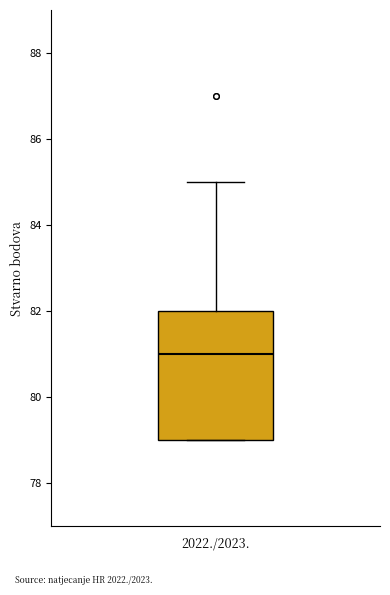

Read this box plot against the y-axis: the position of the median line, the range covered by the box, and the ends of both whiskers. The values are not printed on the chart, so give them approximately, as read against the axis.

median 81, box 79 to 82, whiskers 79 to 85